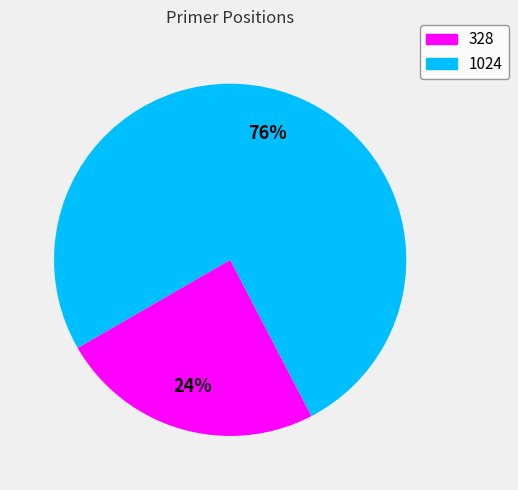

To the nearest percent, what is the average slice percentage?

50%